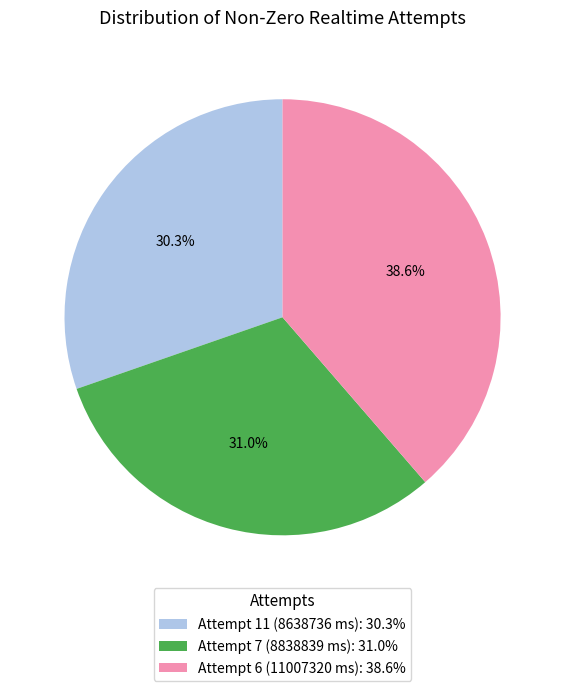

Between Attempt 6 (11007320 ms): 38.6% and Attempt 11 (8638736 ms): 30.3%, which is larger?

Attempt 6 (11007320 ms): 38.6%